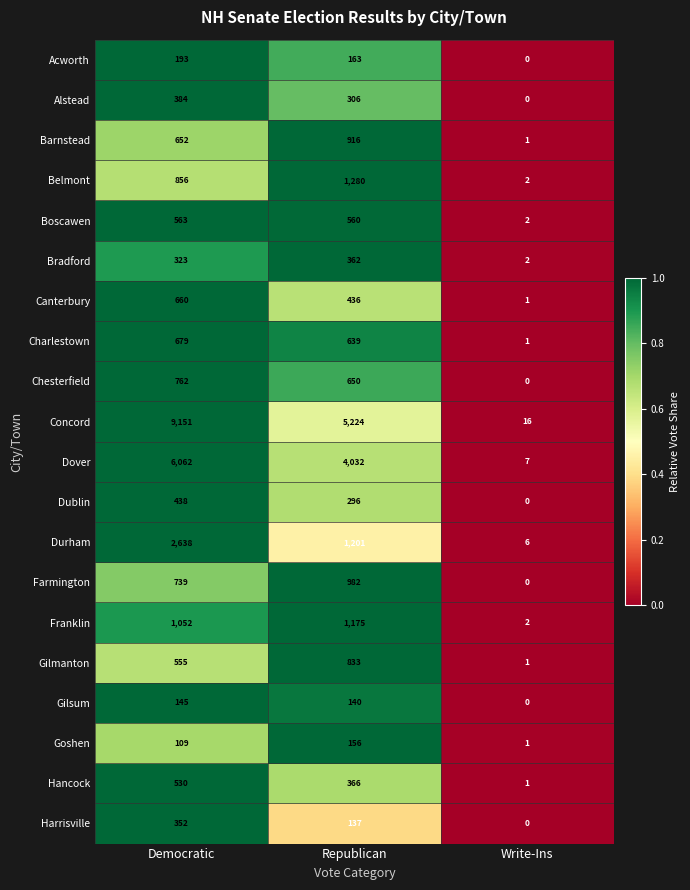

Is the value of Hancock at Republican greater than the value of Farmington at Democratic?

No